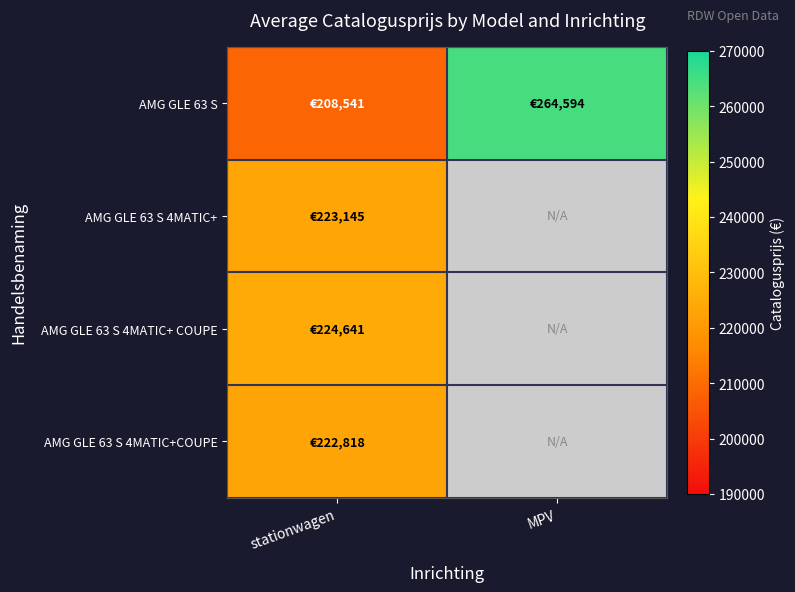

At how many categories does at least one series exceed 142974?

2